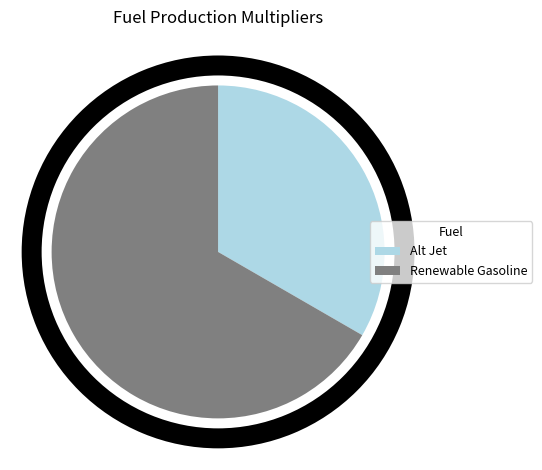

Which slice is the smallest?

Alt Jet